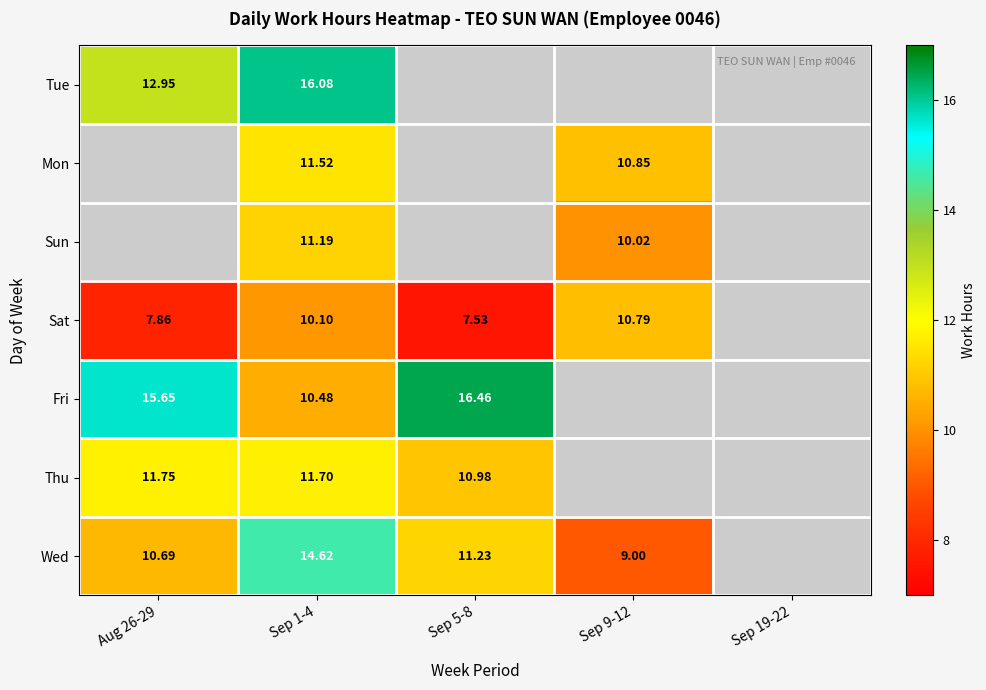

Is the value of Sat at Aug 26-29 greater than the value of Thu at Aug 26-29?

No